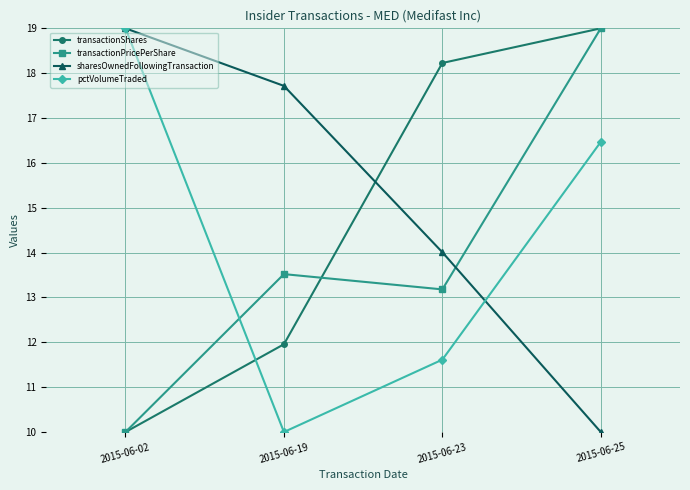

True or false: pctVolumeTraded has more than 0 points higher than both neighbors.

False